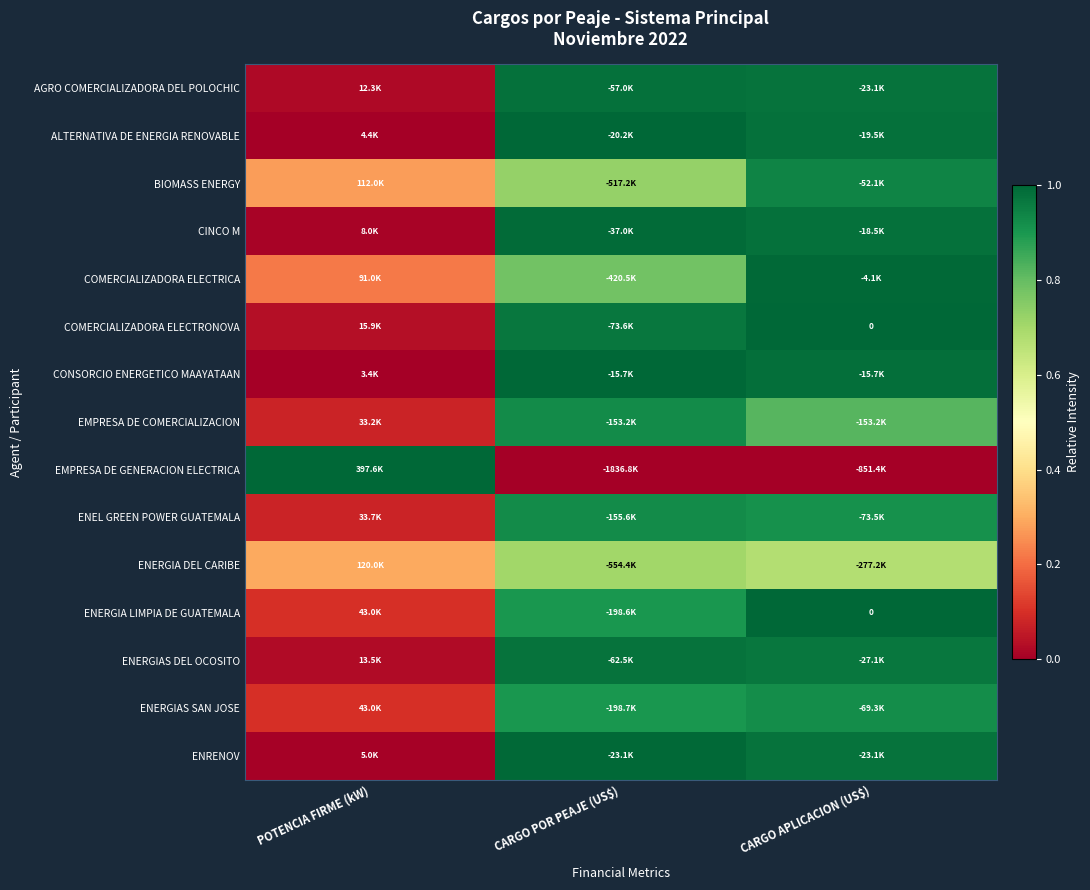

At CARGO POR PEAJE (US$), list the series in order from smallest to largest.

EMPRESA DE GENERACION ELECTRICA, ENERGIA DEL CARIBE, BIOMASS ENERGY, COMERCIALIZADORA ELECTRICA, ENERGIAS SAN JOSE, ENERGIA LIMPIA DE GUATEMALA, ENEL GREEN POWER GUATEMALA, EMPRESA DE COMERCIALIZACION, COMERCIALIZADORA ELECTRONOVA, ENERGIAS DEL OCOSITO, AGRO COMERCIALIZADORA DEL POLOCHIC, CINCO M, ENRENOV, ALTERNATIVA DE ENERGIA RENOVABLE, CONSORCIO ENERGETICO MAAYATAAN